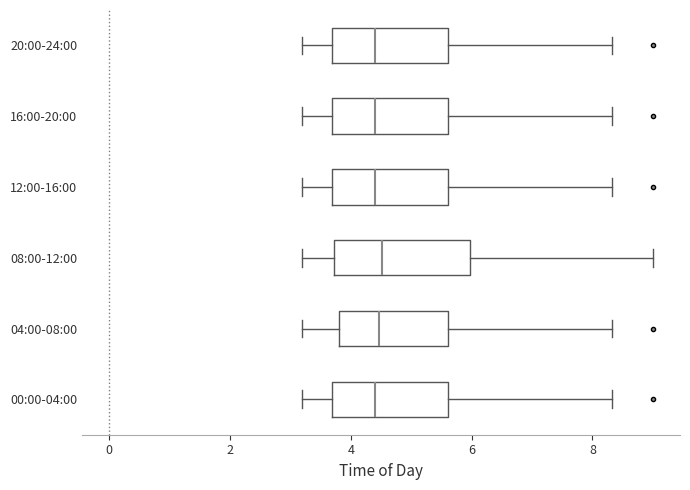

Which box is the widest, from its left edge to its right edge?

08:00-12:00